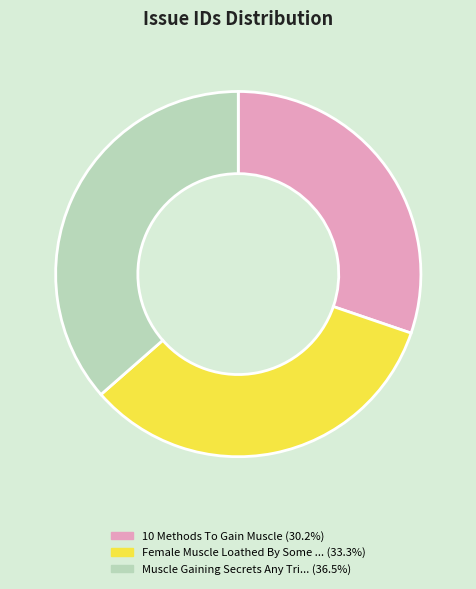

Is there a majority slice in this chart?

No